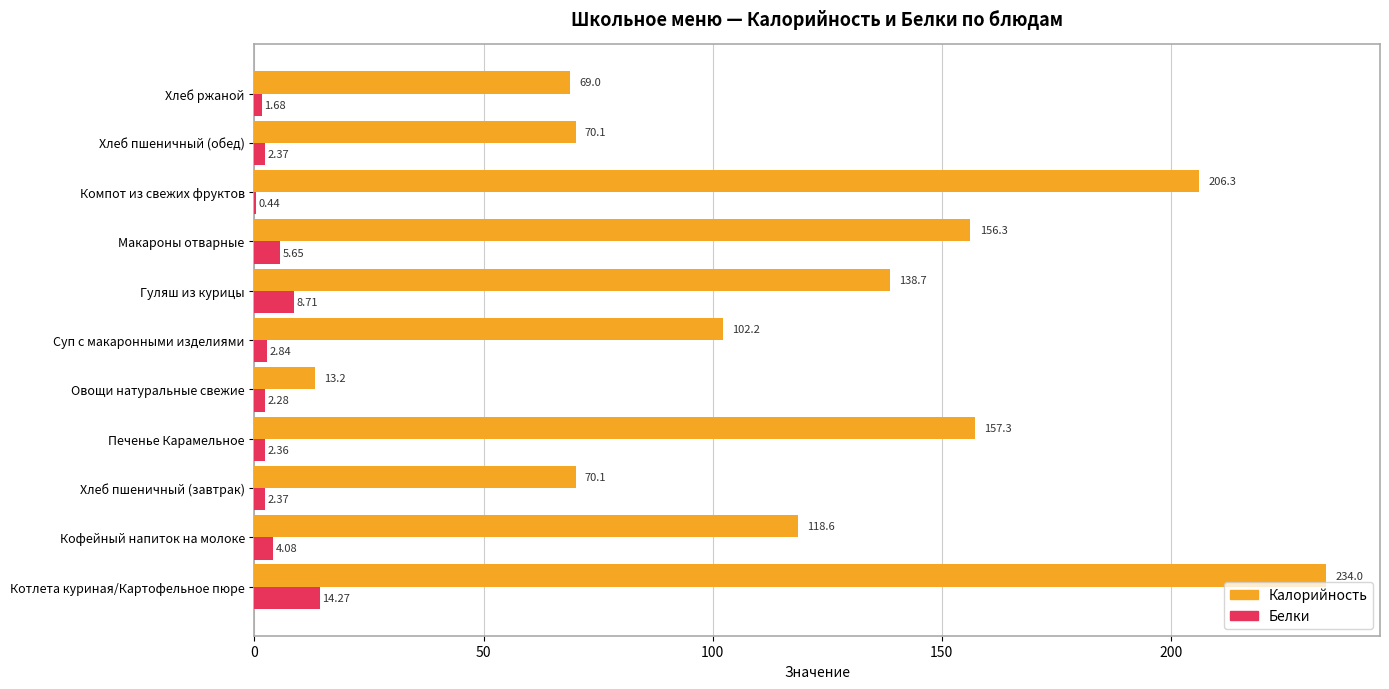

Which category has the highest value in the Белки series?

Котлета куриная/Картофельное пюре